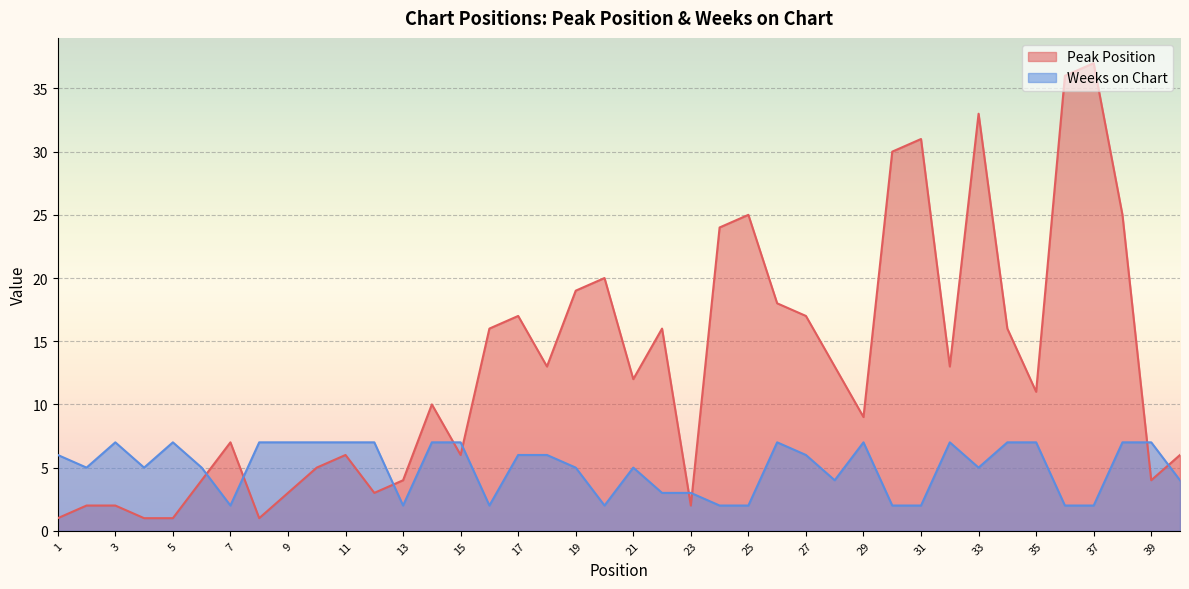

Reading left to right, extract all data points from this chart.

Peak Position: 1=1	2=2	3=2	4=1	5=1	6=4	7=7	8=1	9=3	10=5	11=6	12=3	13=4	14=10	15=6	16=16	17=17	18=13	19=19	20=20	21=12	22=16	23=2	24=24	25=25	26=18	27=17	28=13	29=9	30=30	31=31	32=13	33=33	34=16	35=11	36=36	37=37	38=25	39=4	40=6
Weeks on Chart: 1=6	2=5	3=7	4=5	5=7	6=5	7=2	8=7	9=7	10=7	11=7	12=7	13=2	14=7	15=7	16=2	17=6	18=6	19=5	20=2	21=5	22=3	23=3	24=2	25=2	26=7	27=6	28=4	29=7	30=2	31=2	32=7	33=5	34=7	35=7	36=2	37=2	38=7	39=7	40=4